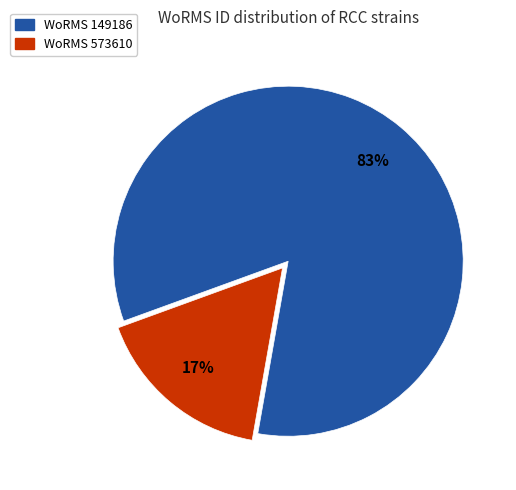

Does any single category account for the majority?

Yes